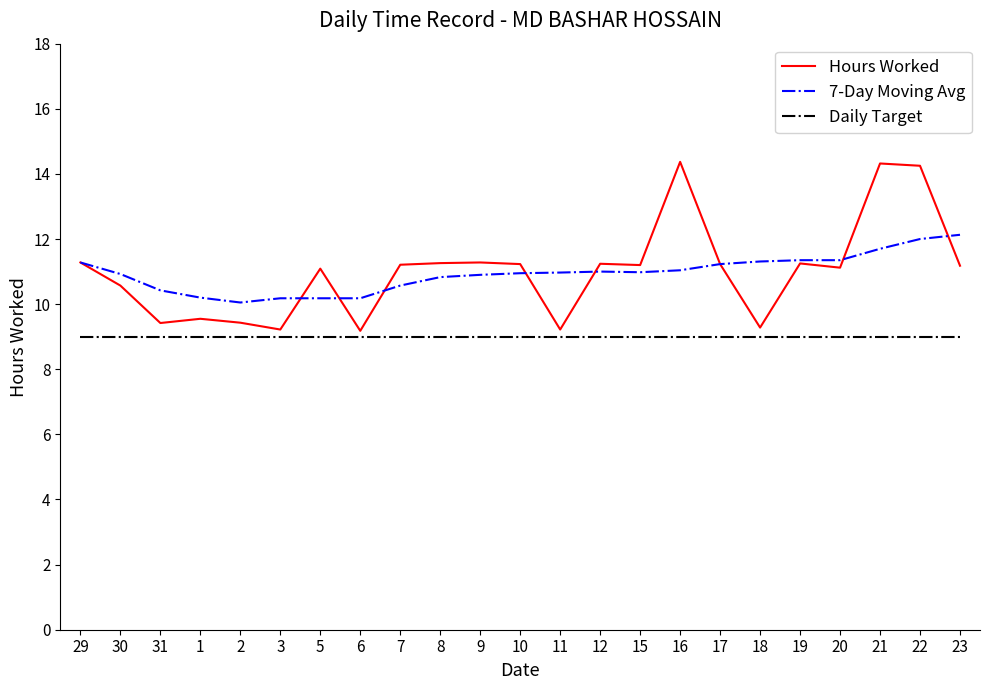

What is the highest value of the Hours Worked series?

14.4